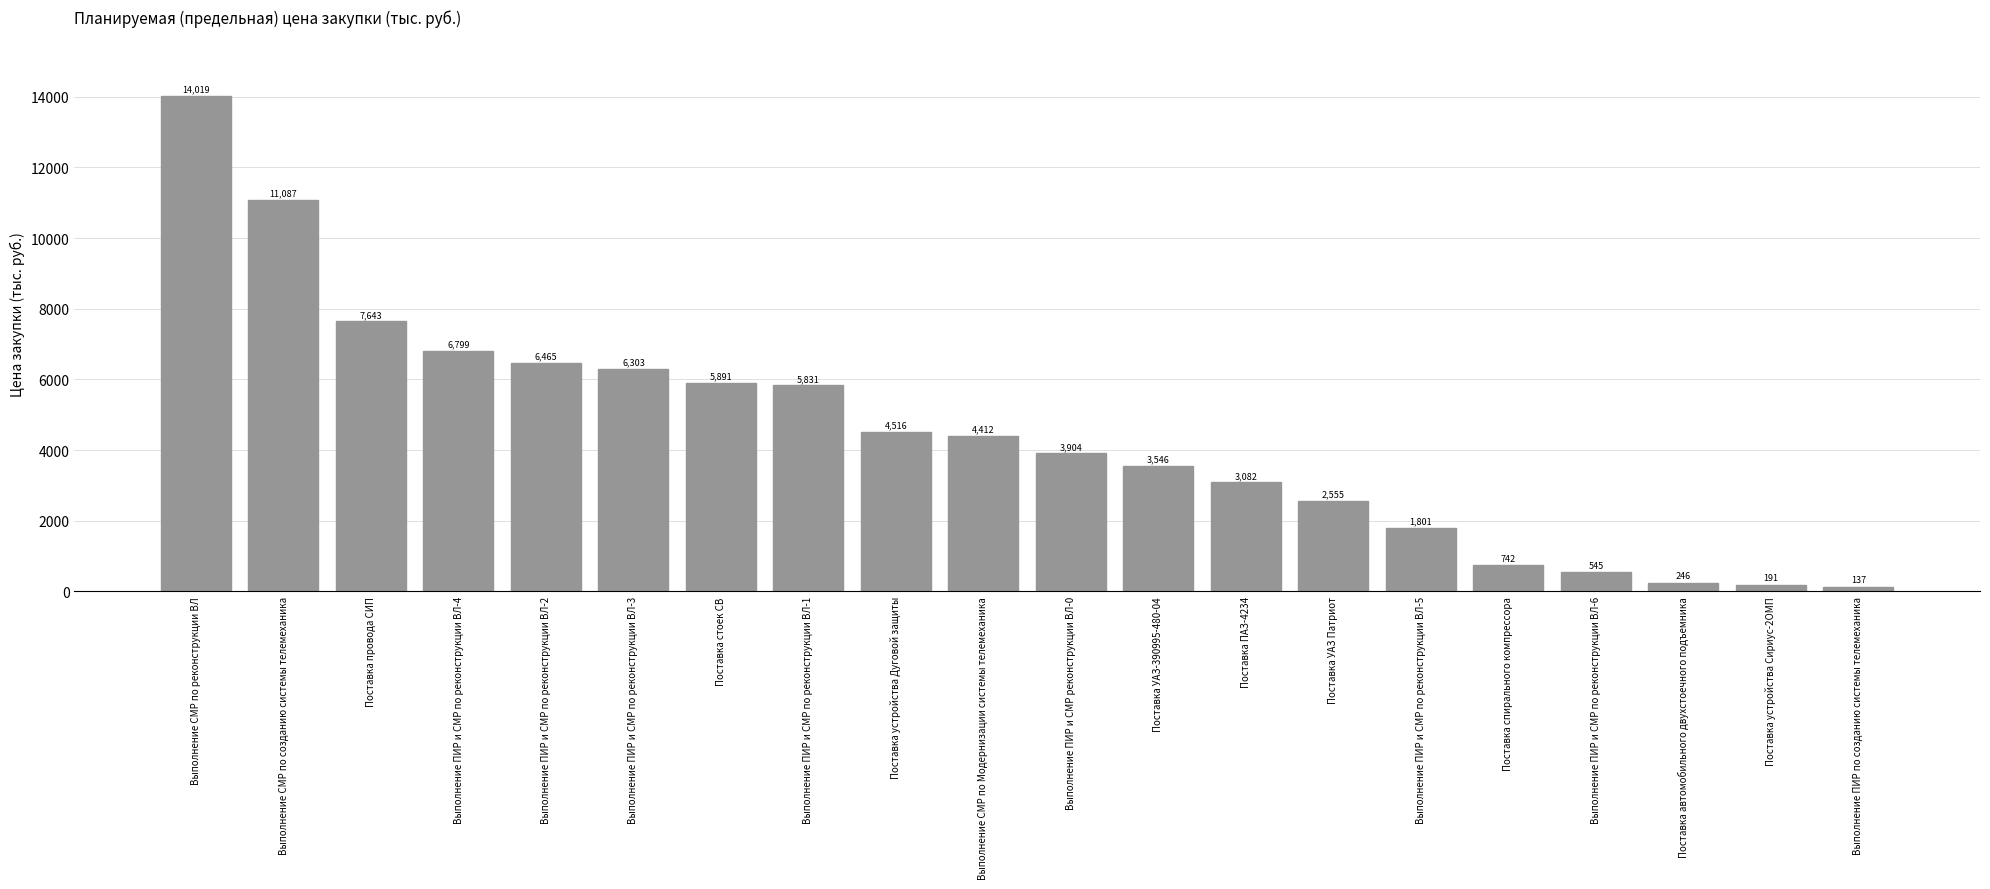

Between Выполнение ПИР и СМР по реконструкции ВЛ-5 and Выполнение ПИР и СМР по реконструкции ВЛ-6, which is larger?

Выполнение ПИР и СМР по реконструкции ВЛ-5